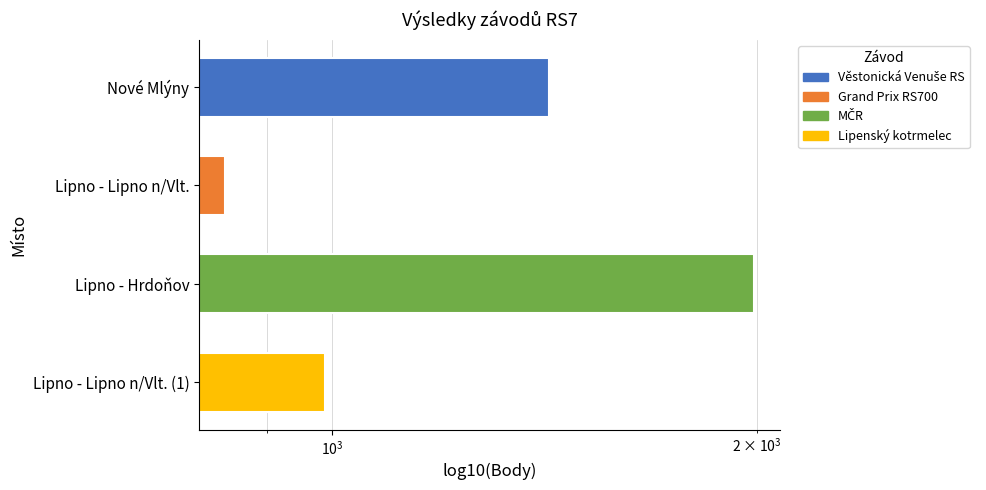

The chart shows a value of 1477 at Lipno - Lipno n/Vlt.. True or false?

False